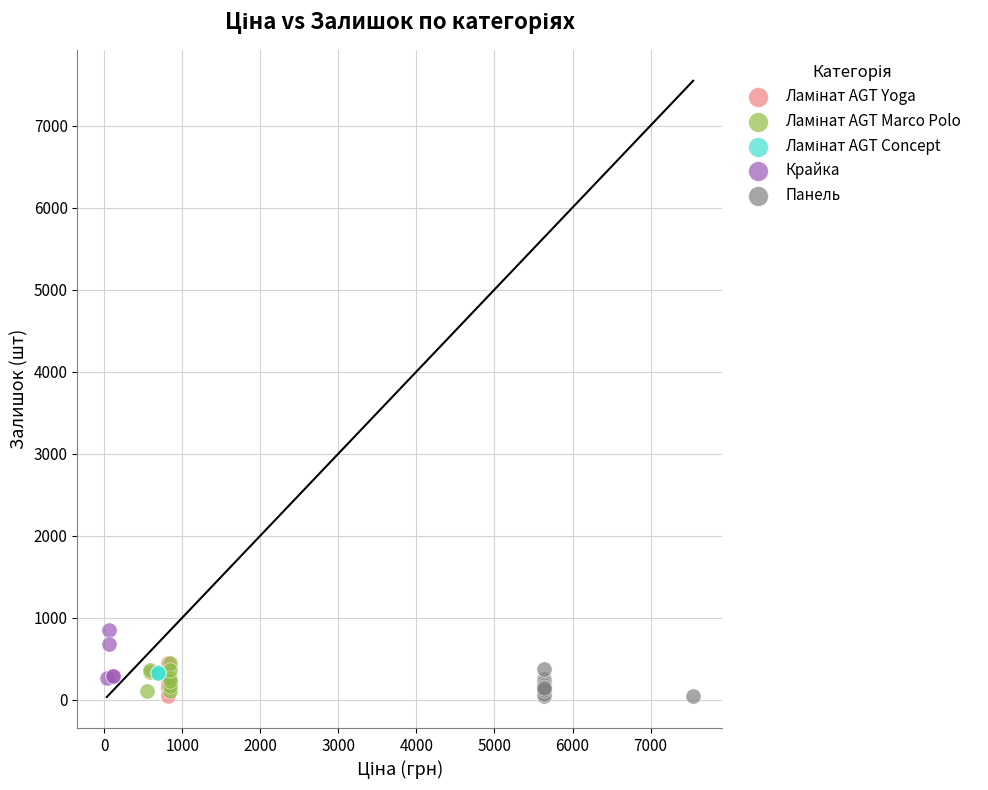

Which series contains the highest Y value?

Крайка